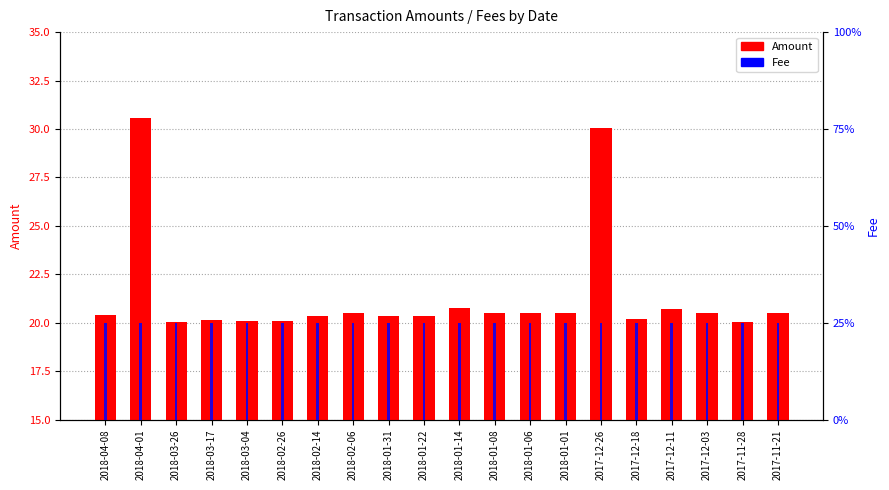

At which label is Fee closest to 1?

2018-04-08